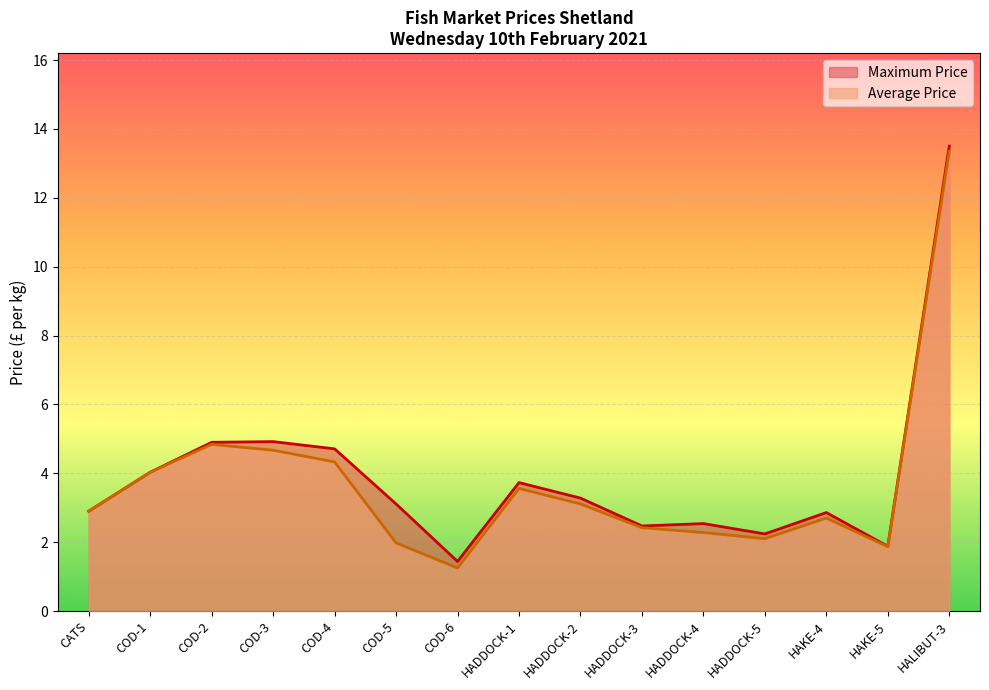

True or false: Maximum Price and Average Price cross at least once.

False